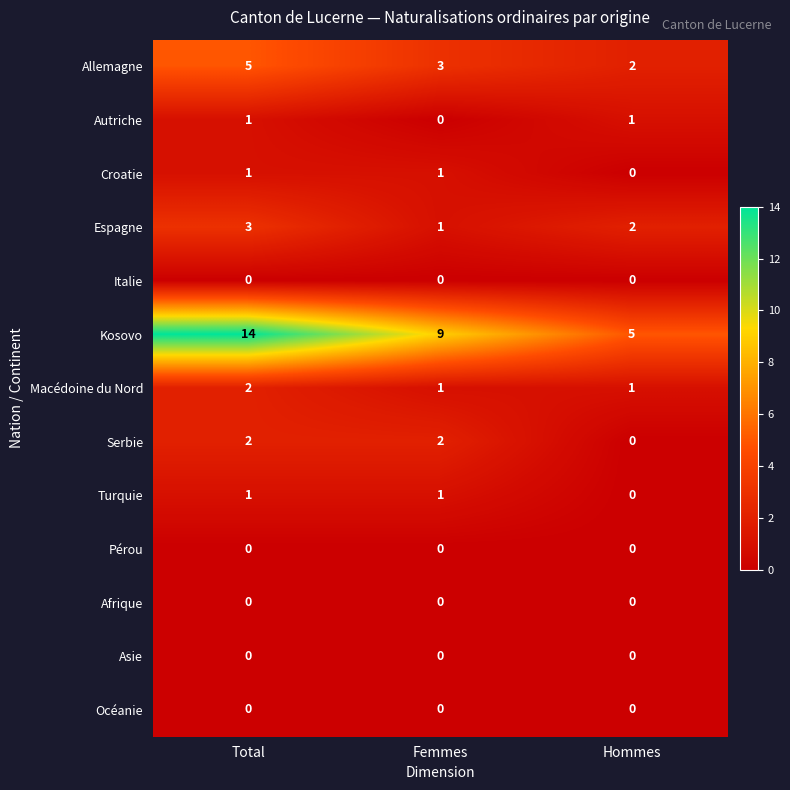

How many distinct data groups are displayed?

13